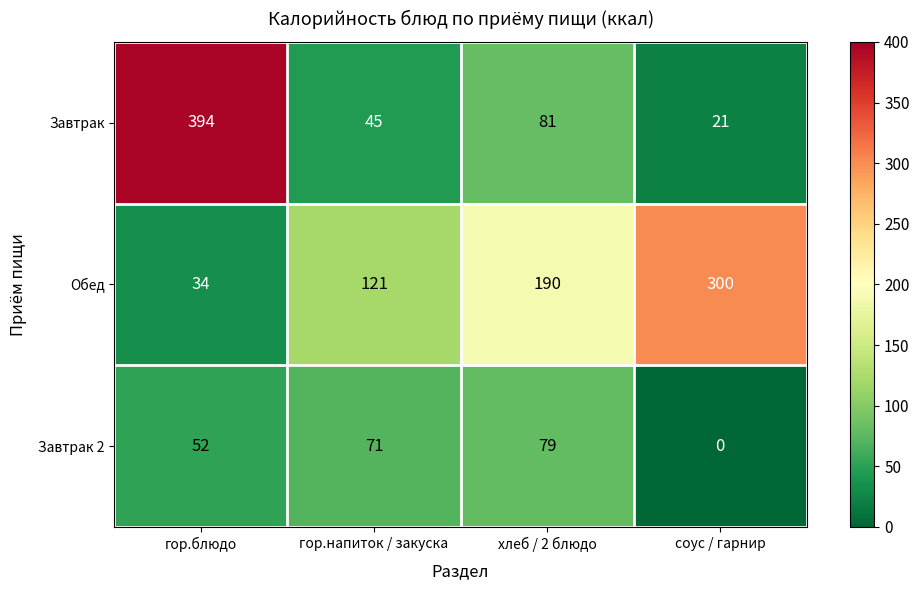

At how many categories does at least one series exceed 79?

4